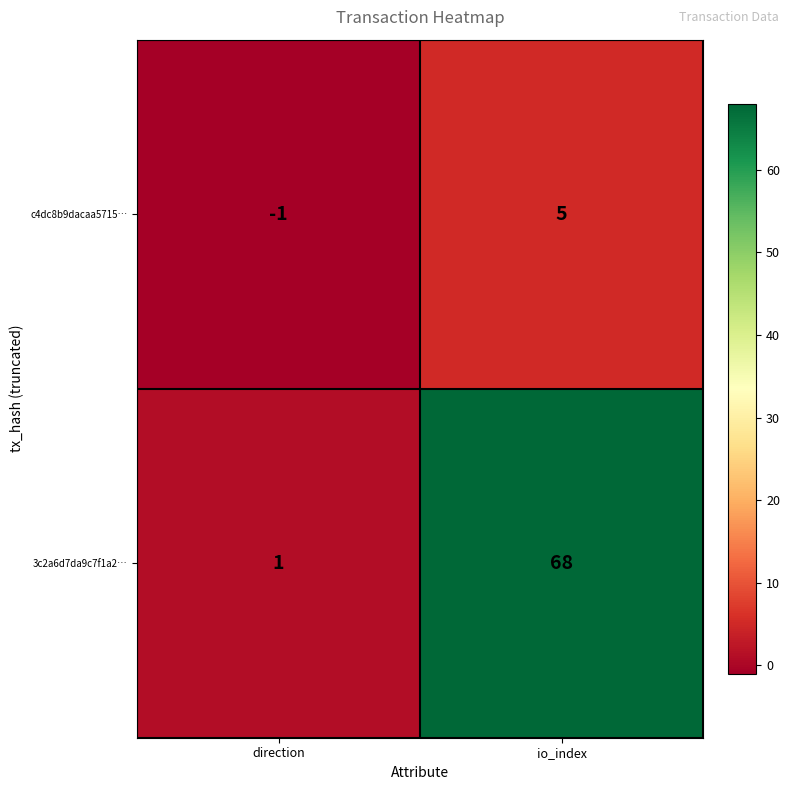

How many positive values does the c4dc8b9dacaa5715… series have?

1